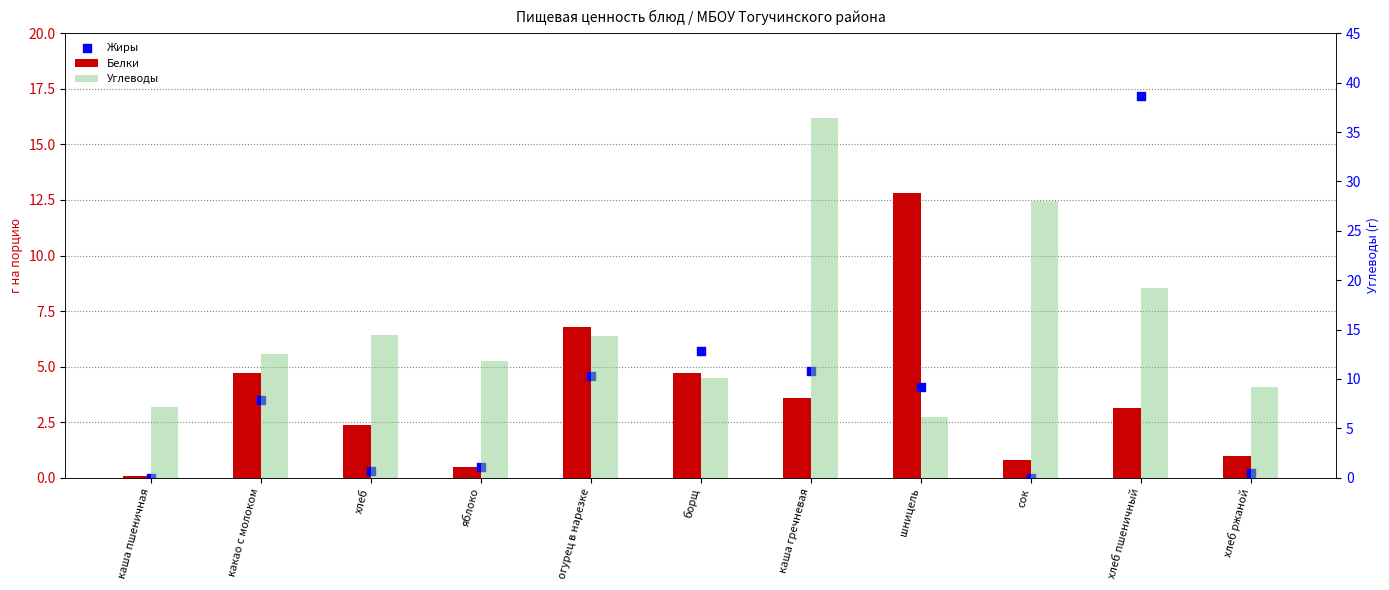

Which series contains the lowest Y value?

Жиры